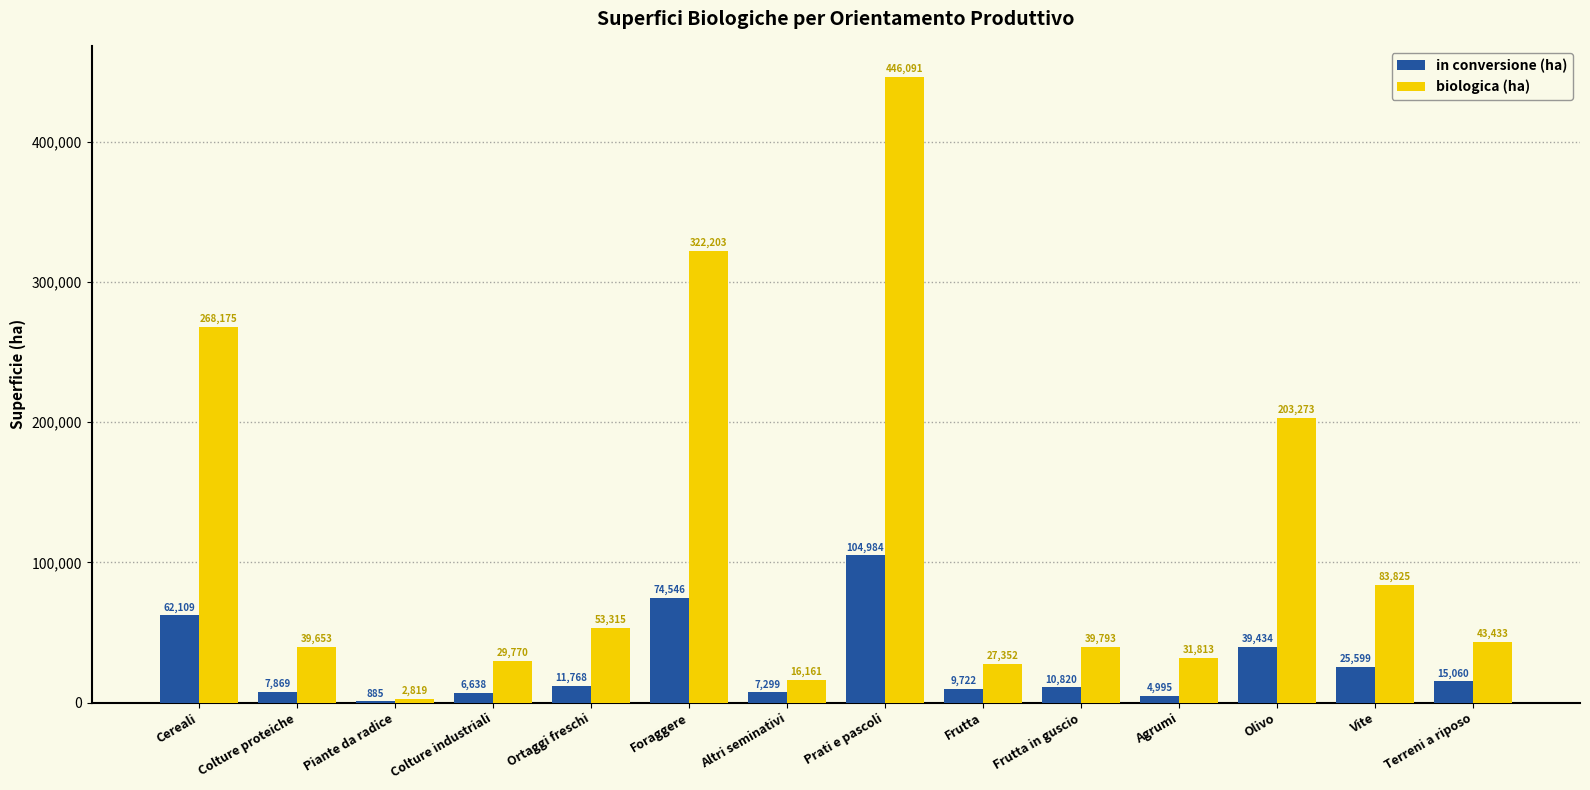

At which category is the sum across all series the highest?

Prati e pascoli